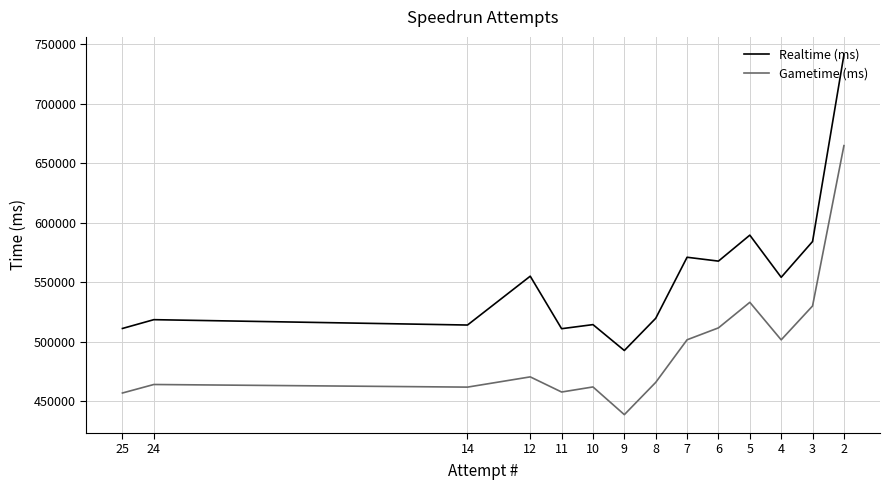

True or false: Realtime (ms) and Gametime (ms) intersect in this chart.

False